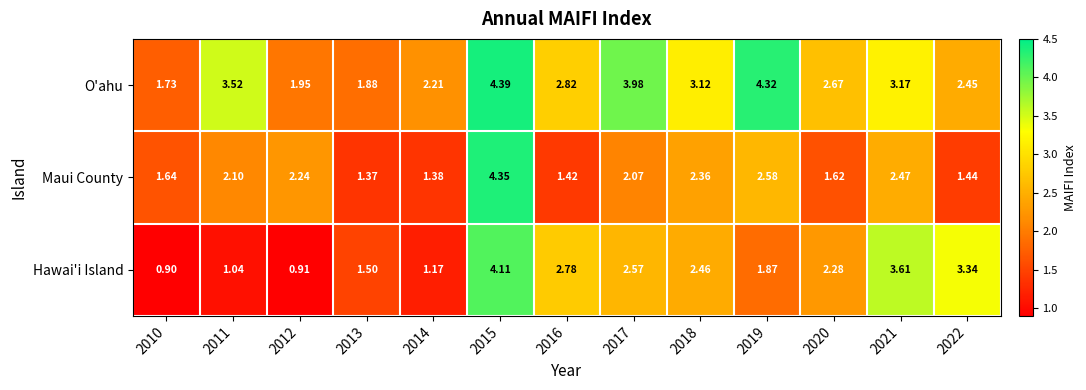

At 2022, list the series in order from largest to smallest.

Hawai'i Island, O'ahu, Maui County